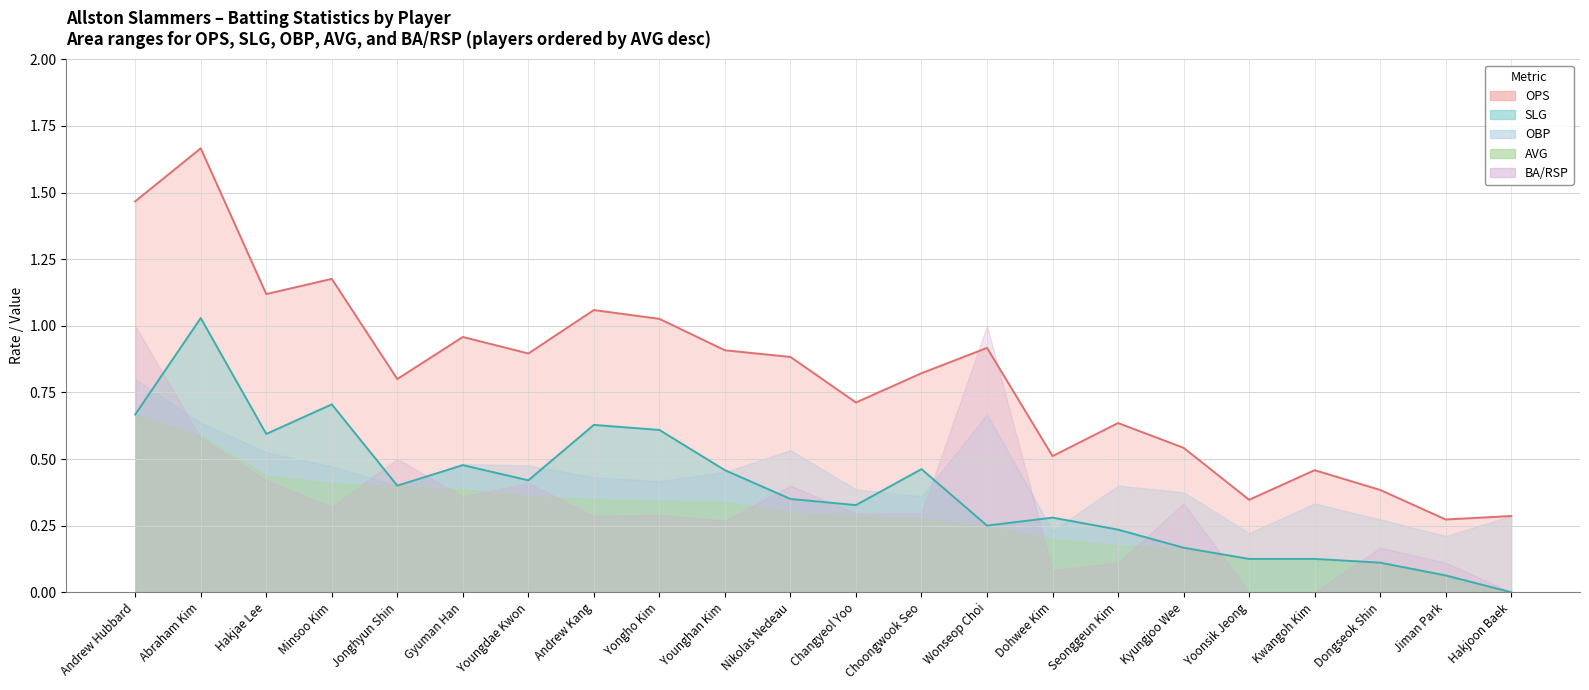

What is the difference between the highest and lowest values at 9?

0.6